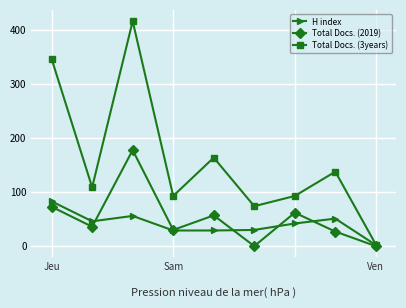

List the series in order of their peak value, highest first.

Total Docs. (3years), Total Docs. (2019), H index